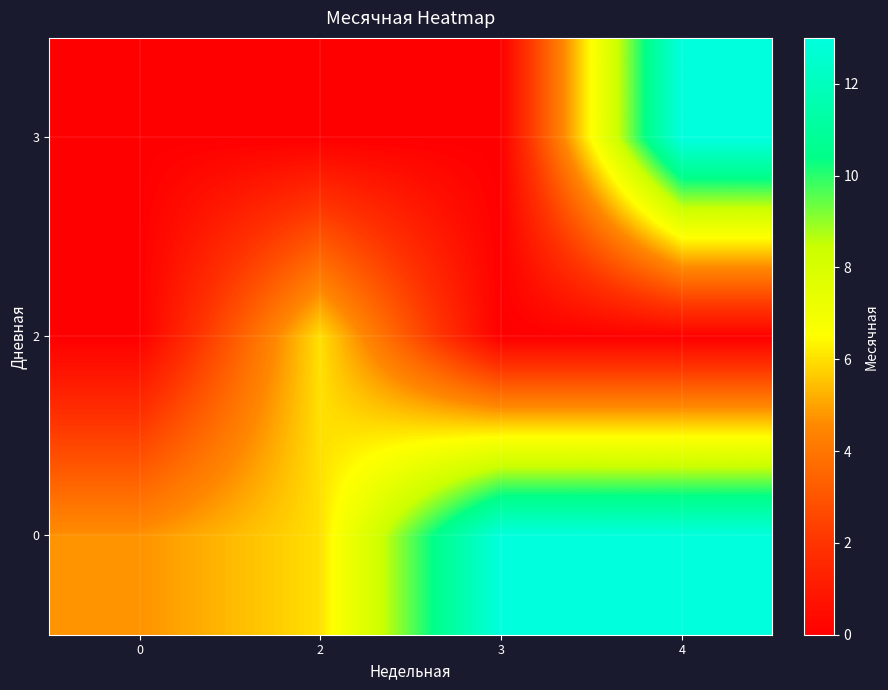

What is the difference between the highest and lowest values at 0?

4.7